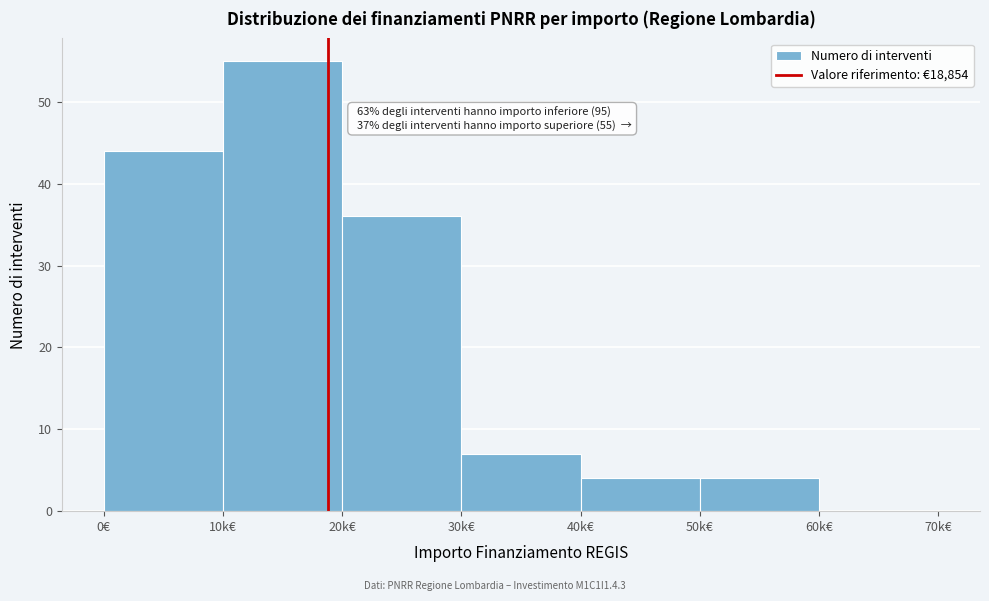

Reading right to left, extract all data points from this chart.

60k€=0	50k€=4	40k€=4	30k€=7	20k€=36	10k€=55	0€=44